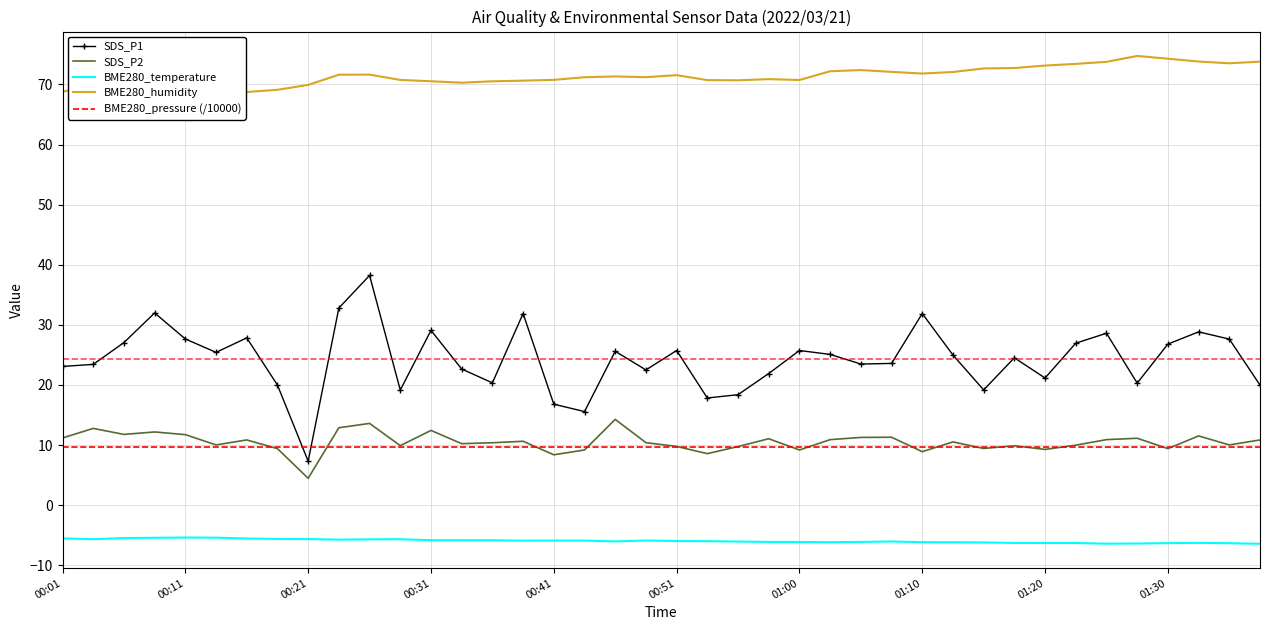

True or false: BME280_temperature and SDS_P1 cross at least once.

False